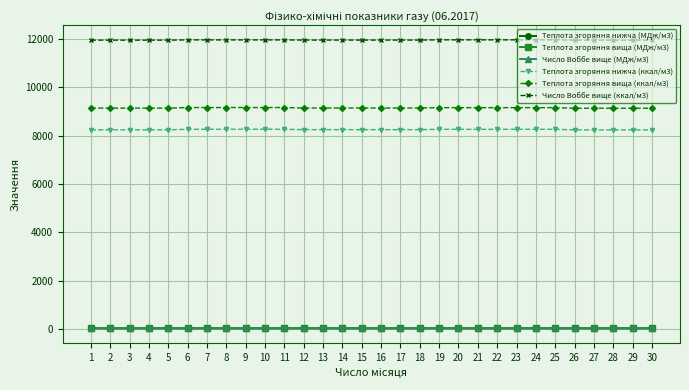

Which series has the largest total across all categories?

Число Воббе вище (ккал/м3)